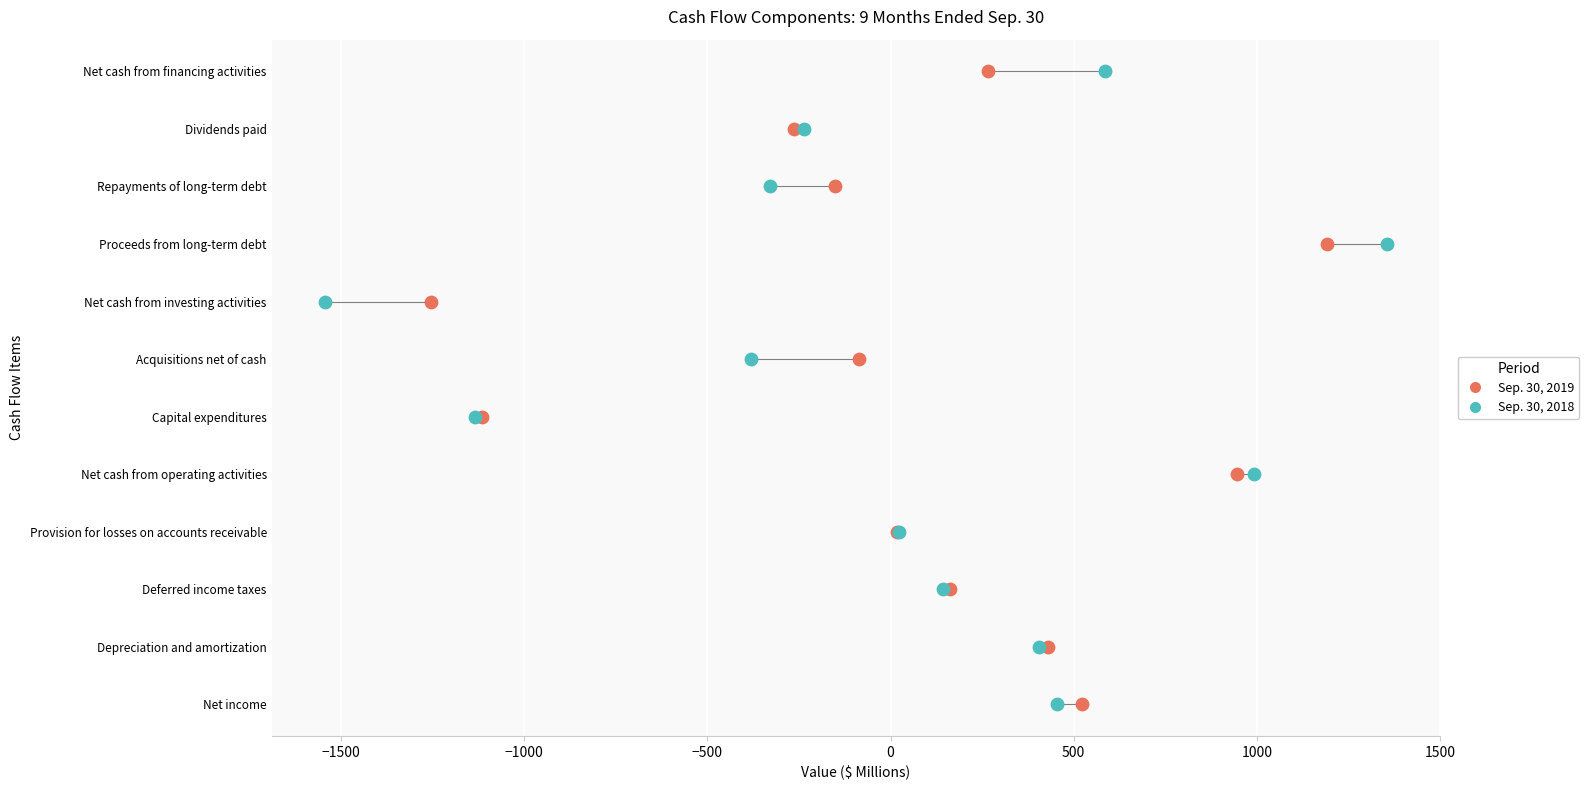

What are all the series names shown in the legend?

Sep. 30, 2019, Sep. 30, 2018